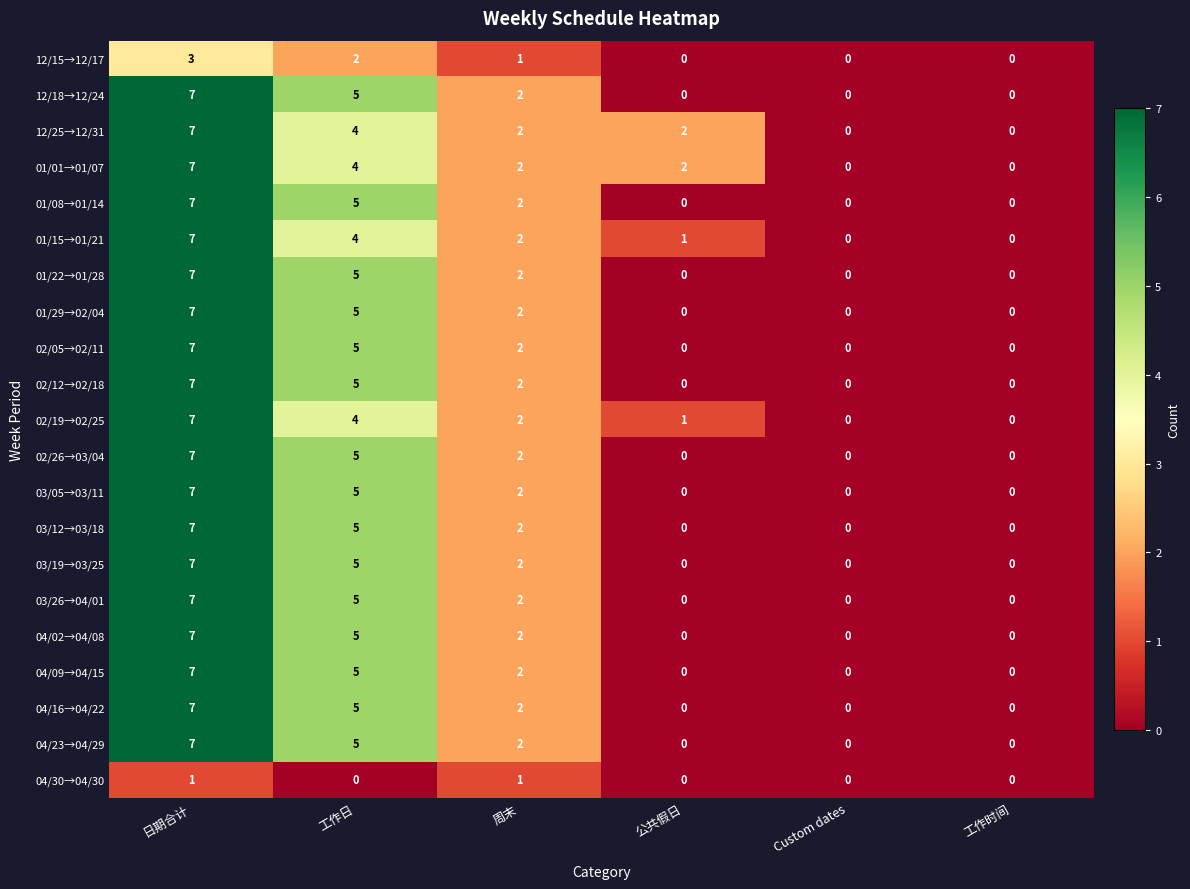

What is the maximum value shown in the chart?

7